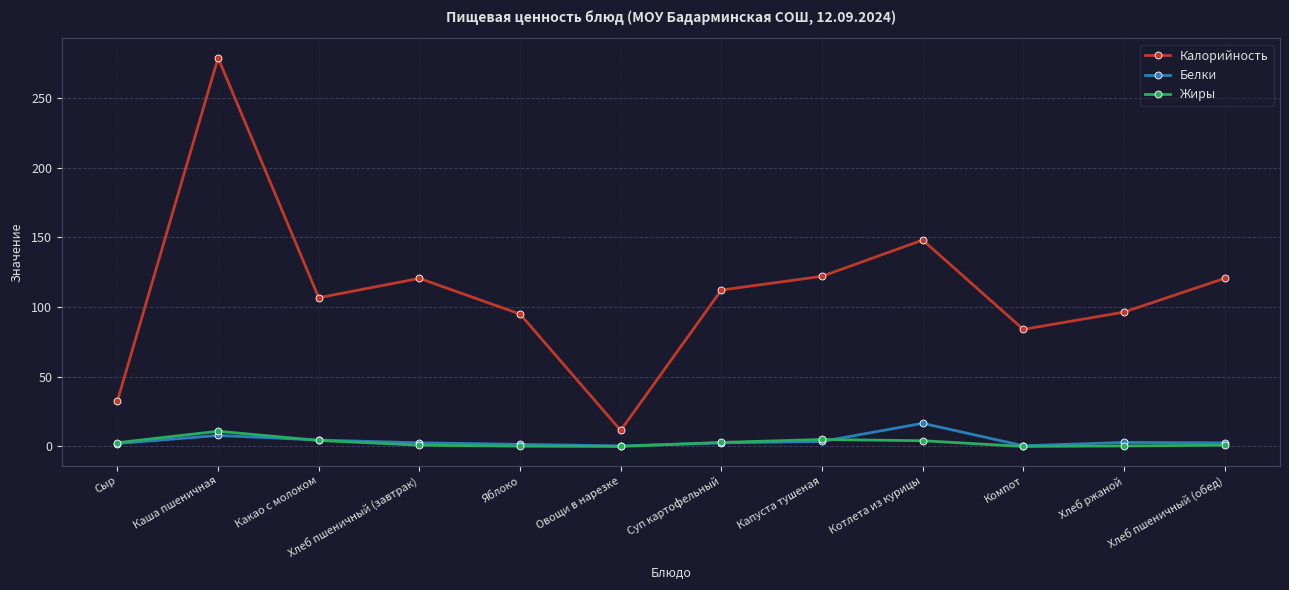

Which series has the largest total across all categories?

Калорийность